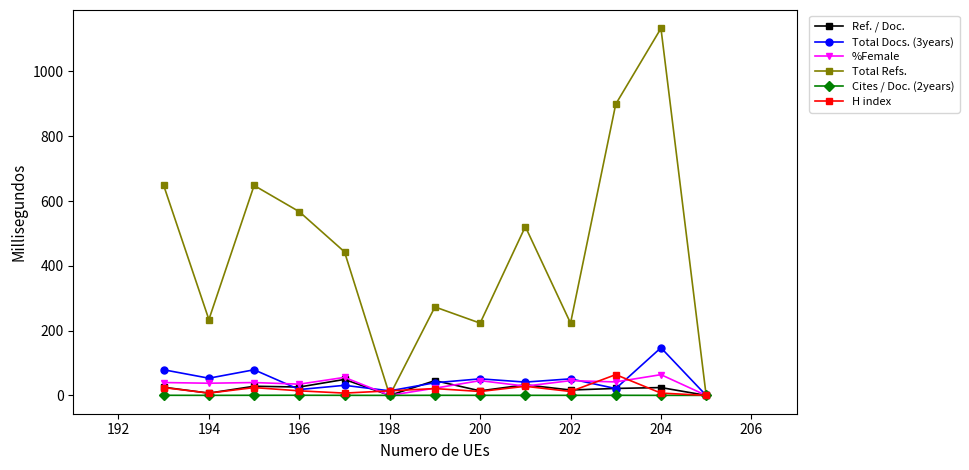

What is the value of the Total Docs. (3years) point at the 12th from the left?

147.0